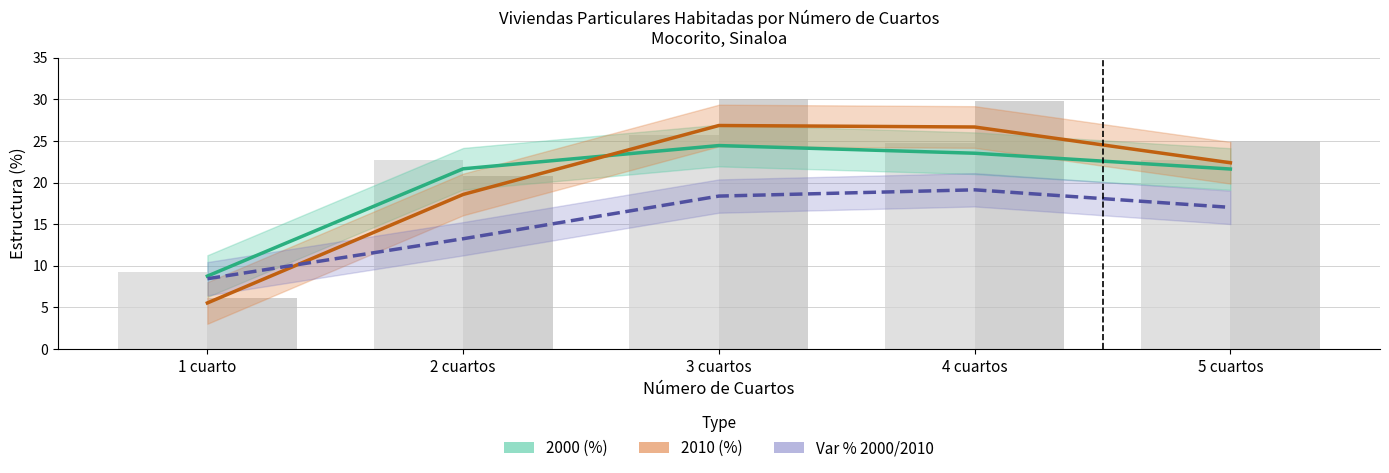

How many data points does each series have?

5